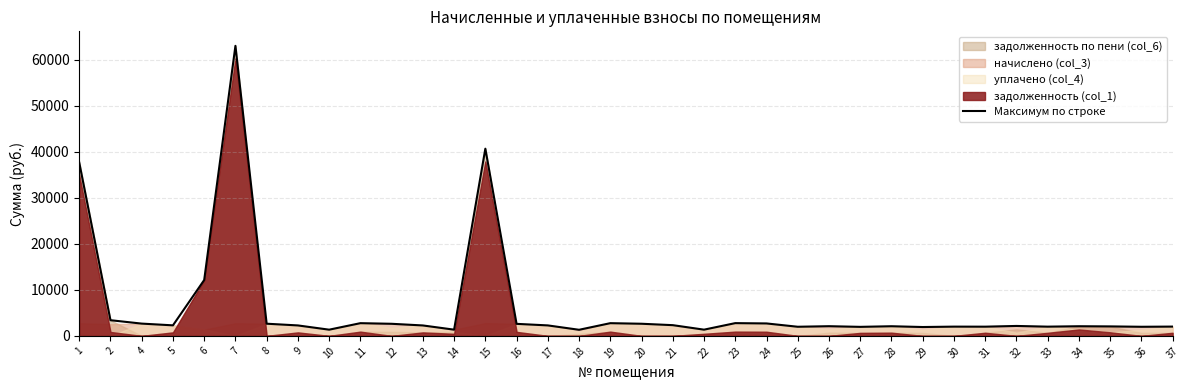

Which category has the highest value across all series?

7